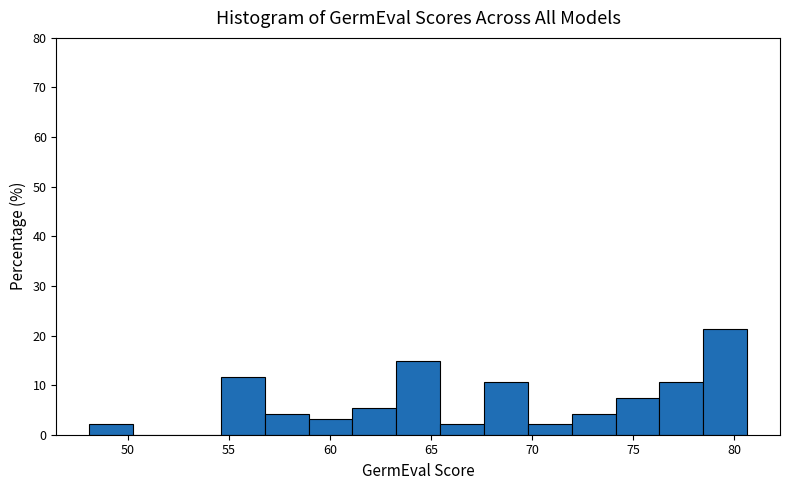

How tall is the bar that spans 70.0 to 72.0 on the x-axis? Neither the bar edges nor the heights are printed on the chart, so give them approximately, as read against the axes.

2